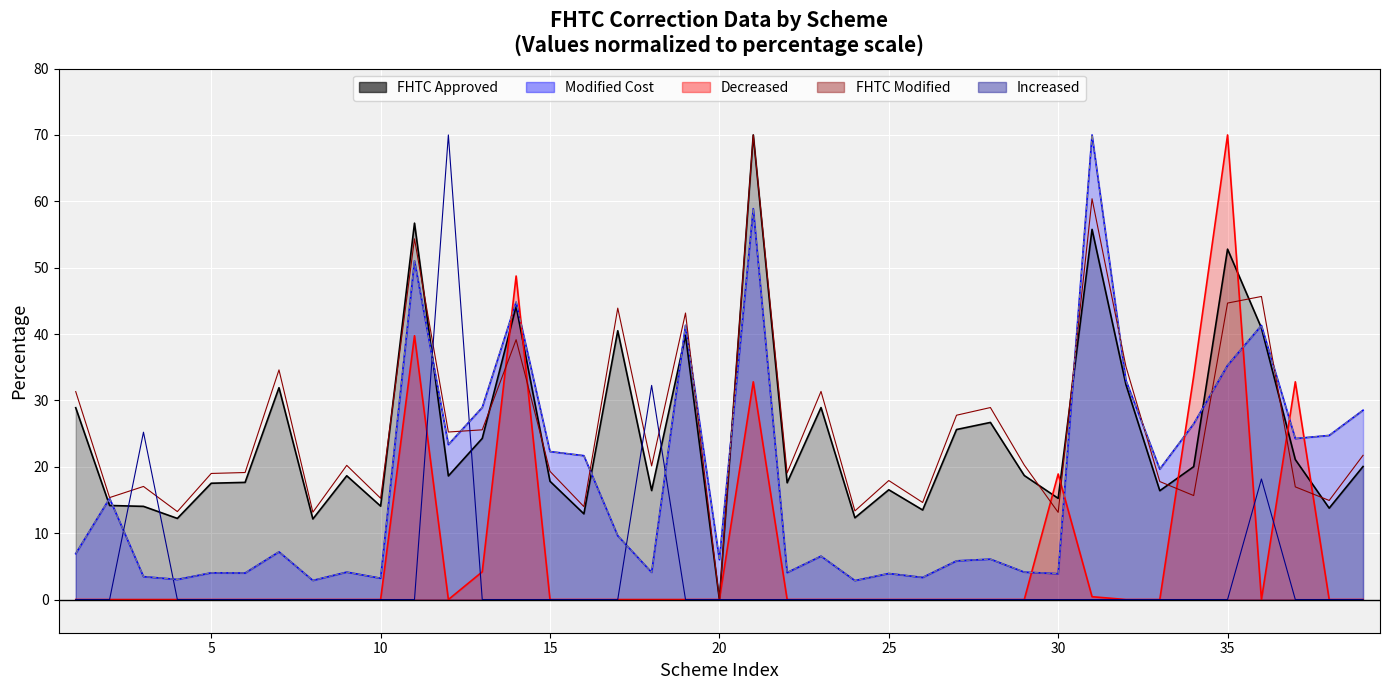

How many categories are shown in the chart?

39